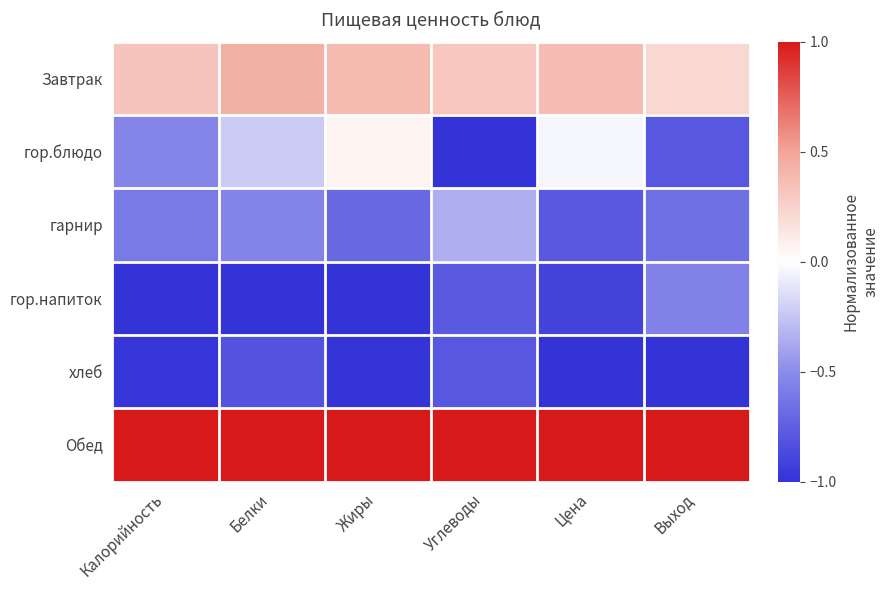

Count the number of categories in the chart.

6